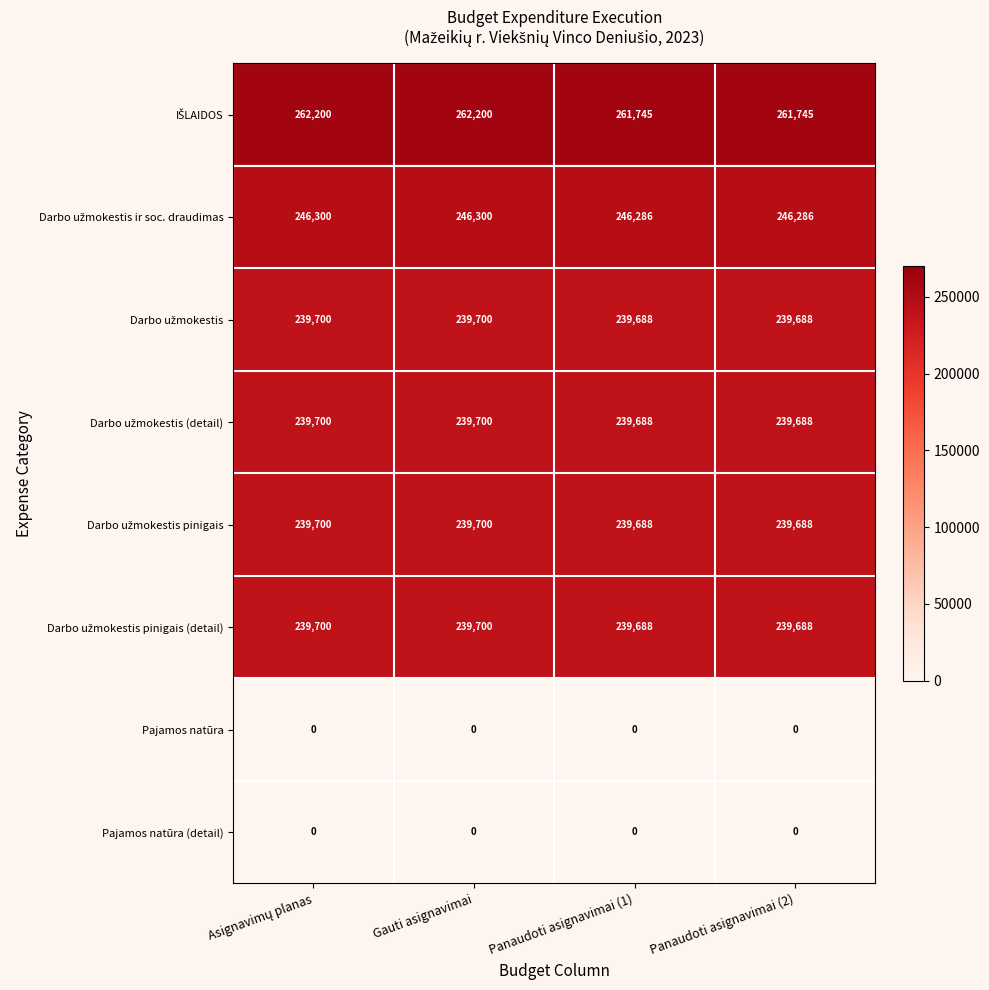

What is the maximum value shown in the chart?

262200